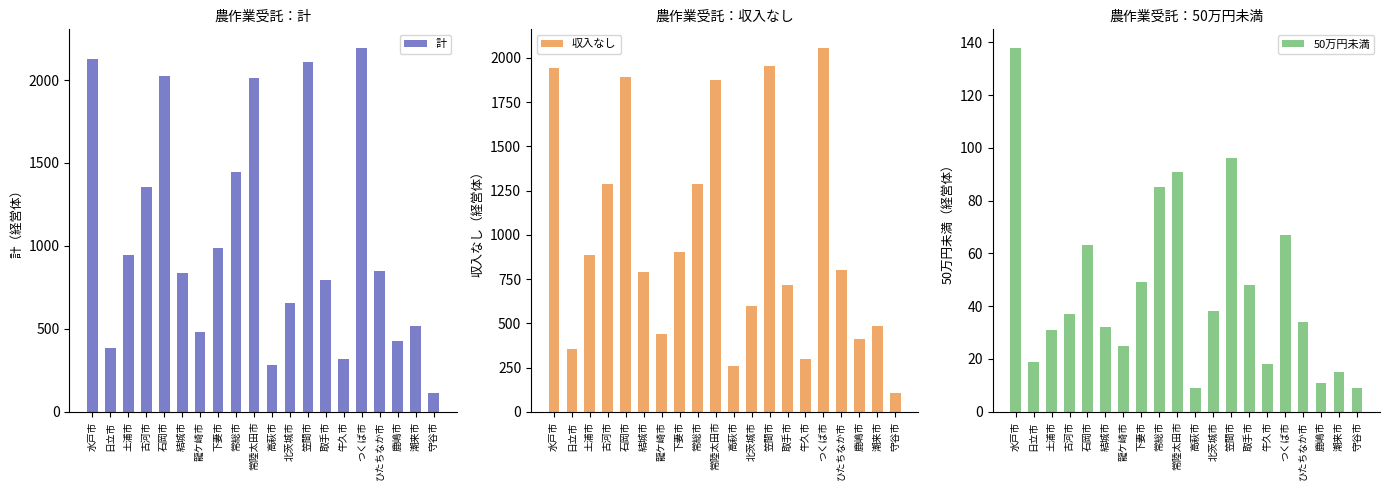

The 収入なし series shows 597 at 北茨城市. True or false?

True